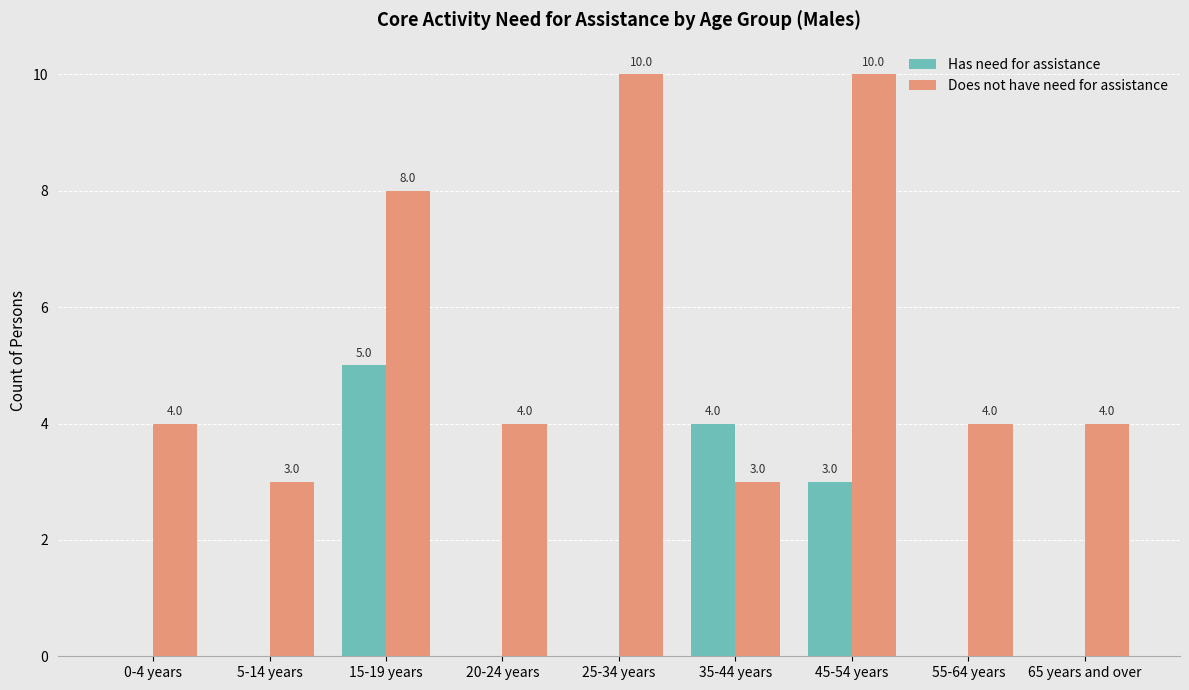

How many groups of bars are there?

9